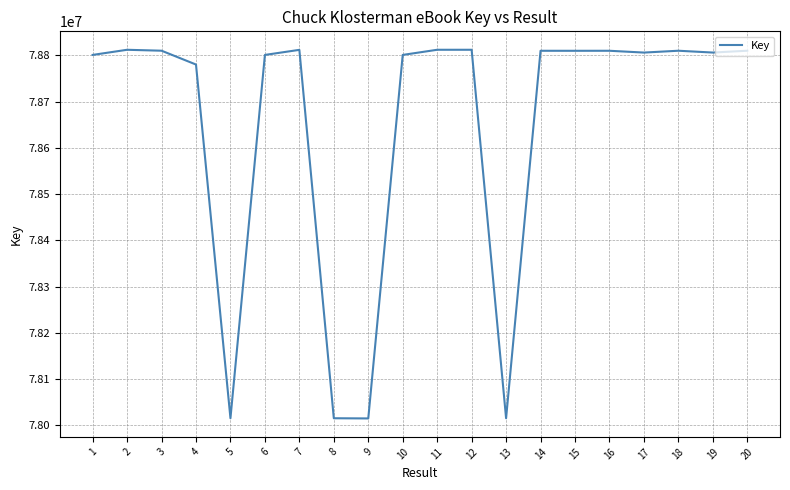

What is the ratio of the value at 5 to the value at 6?

1.0